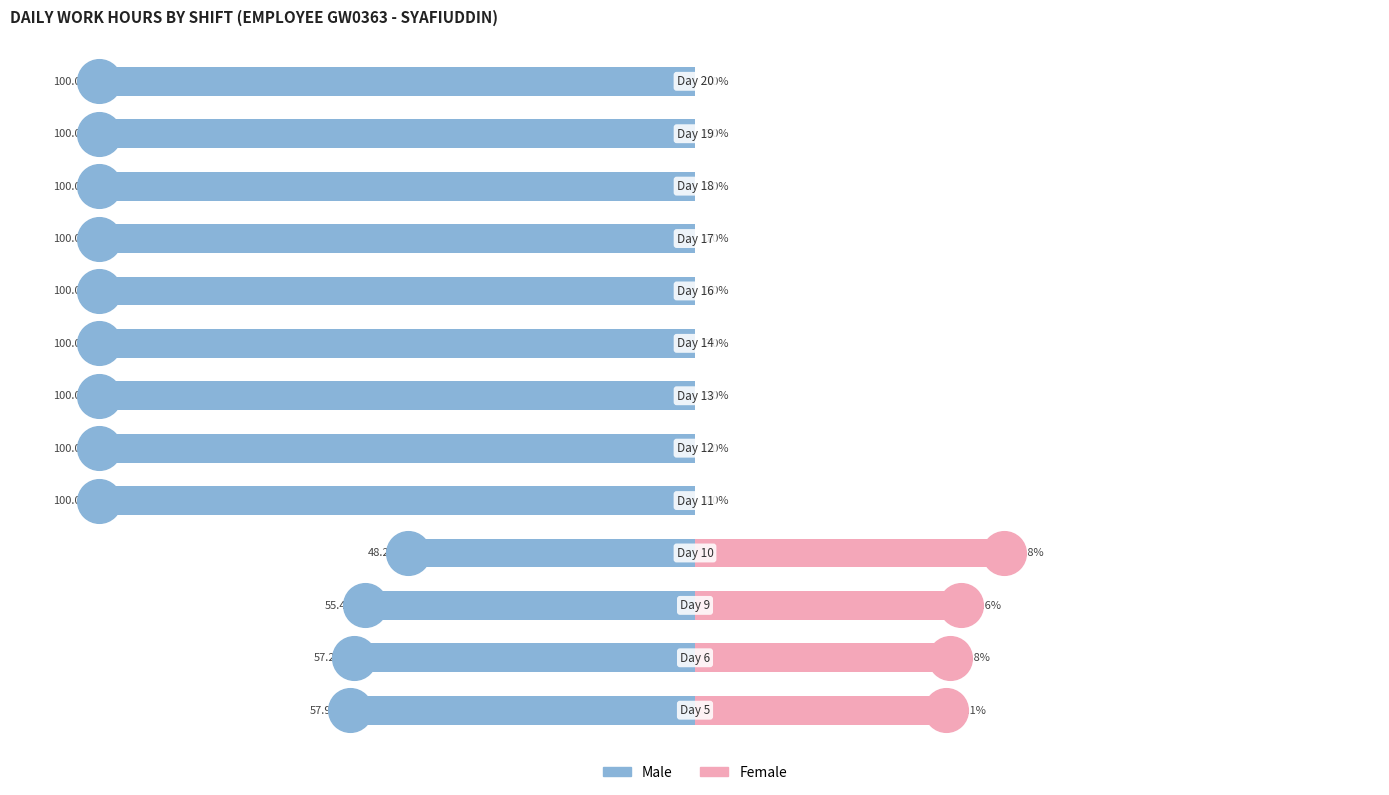

At how many categories does at least one series exceed -70?

13